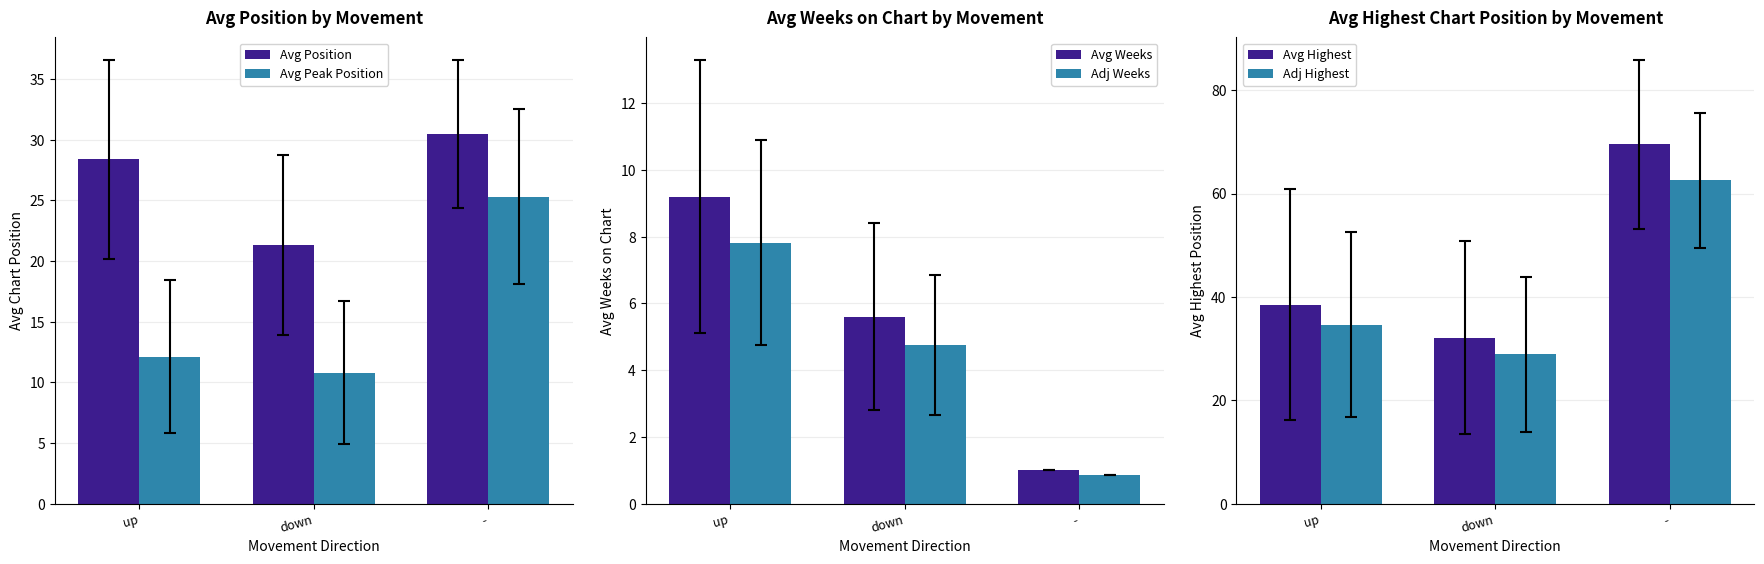

Rank the series at up from highest to lowest value.

Avg Highest, Adj Highest, Avg Position, Avg Peak Position, Avg Weeks, Adj Weeks